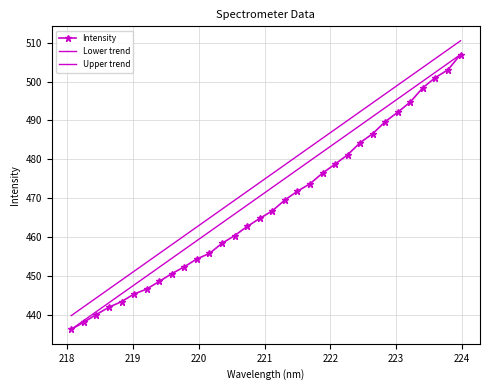

True or false: Intensity has more than 2 points higher than both neighbors.

False